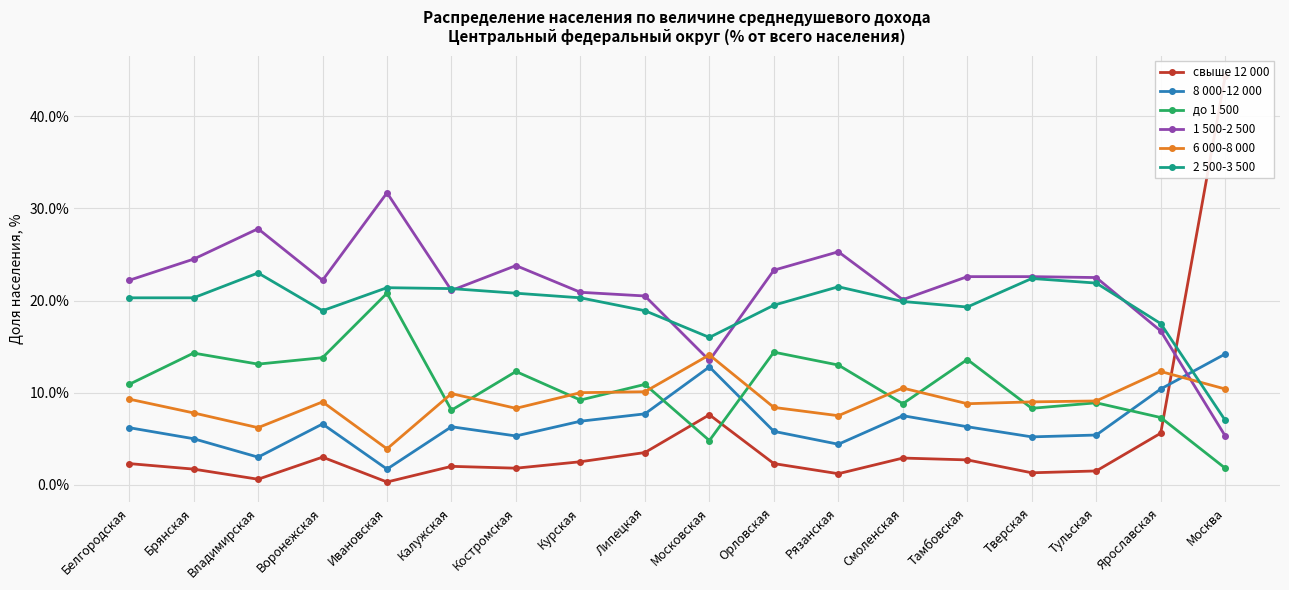

What is the total value across all series at Московская?

68.8